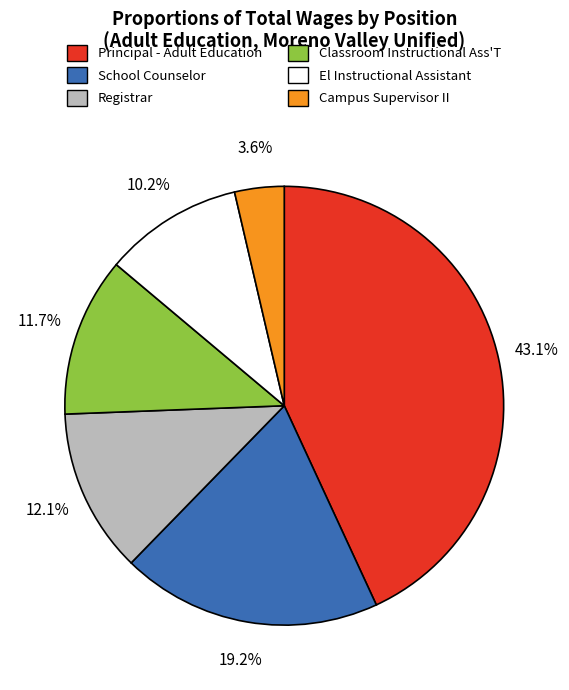

Which category has the biggest portion of the pie?

Principal - Adult Education